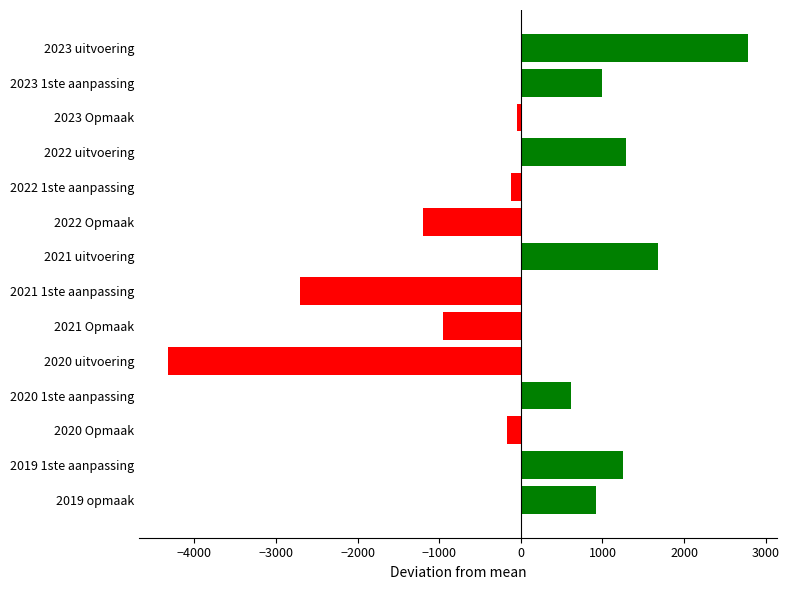

What is the difference between the maximum and minimum values?

7103.0